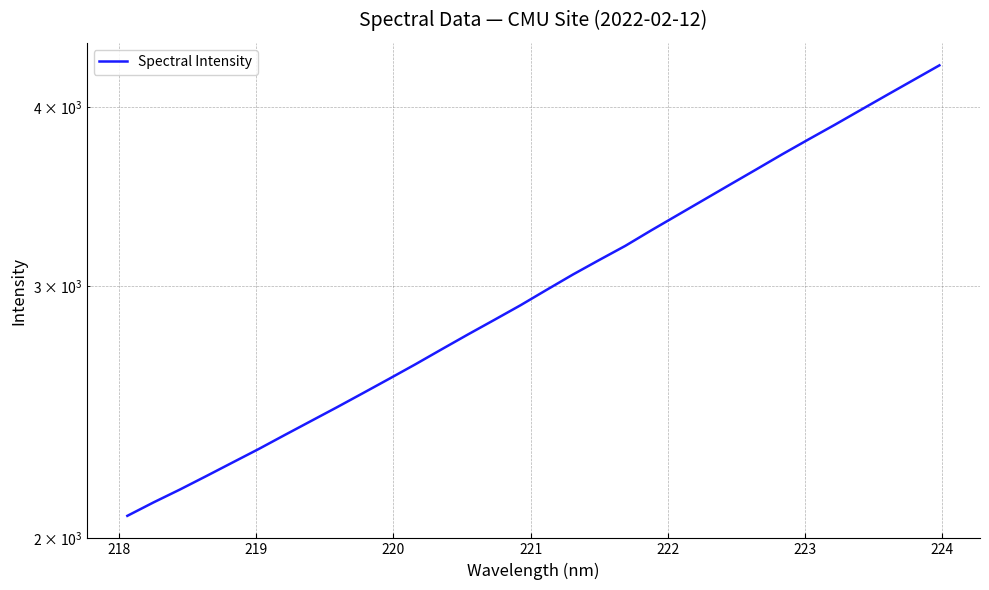

How many lines are shown in the chart?

1